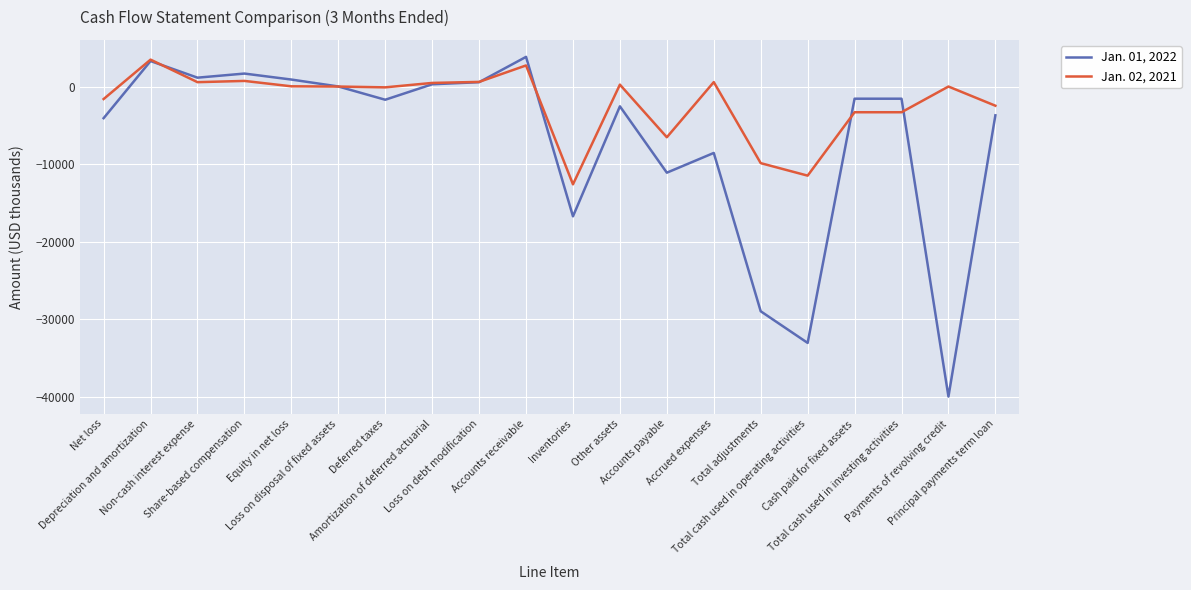

What position from the right is Payments of revolving credit?

2